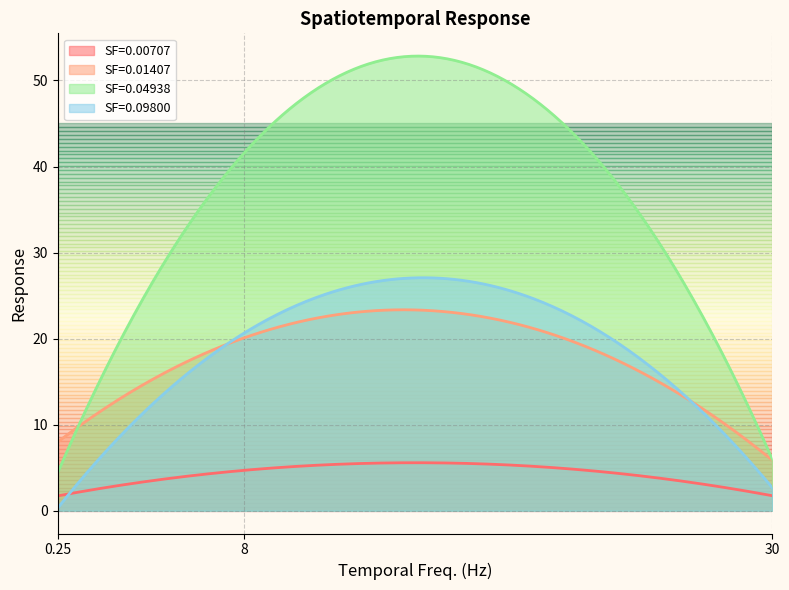

At which label does SF=0.01407 reach its minimum?

30